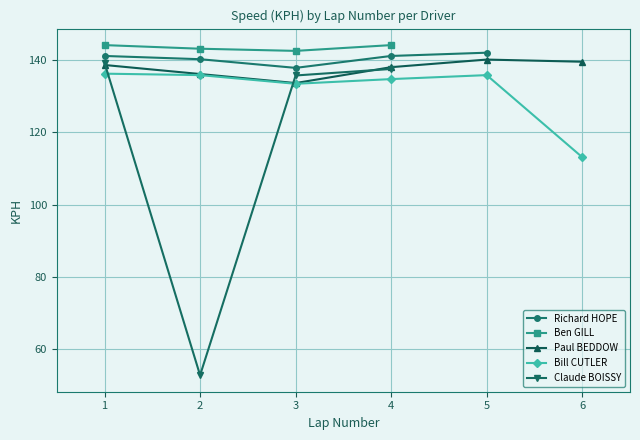

How many values in the Ben GILL series are below 144?

2